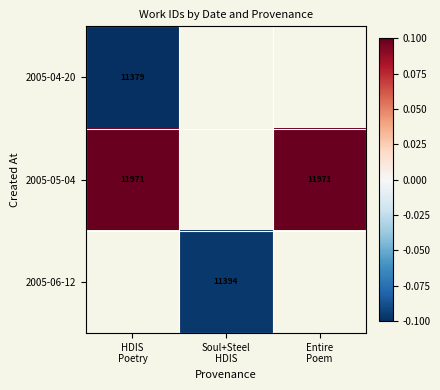

At how many categories does at least one series exceed 0?

2